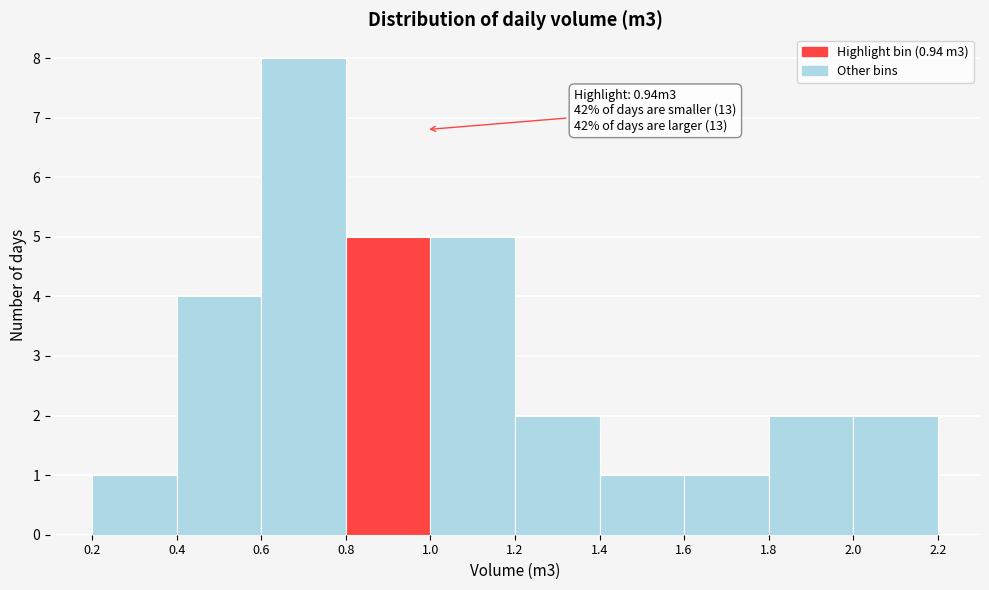

Over which range of the x-axis is the bar tallest?

0.6 to 0.8